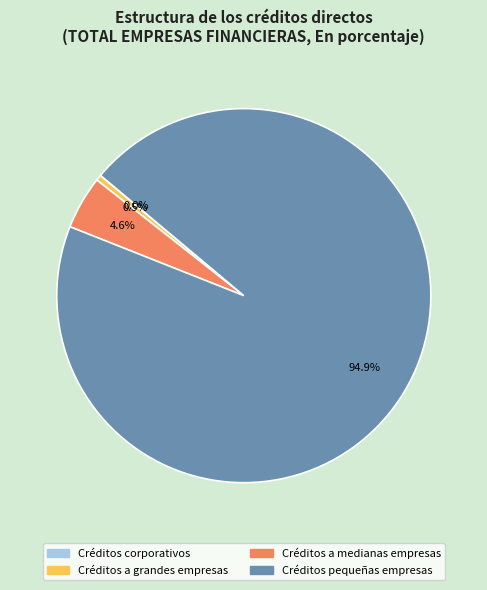

To the nearest percent, what is the difference between the Créditos a grandes empresas and Créditos pequeñas empresas slice percentages?

94%